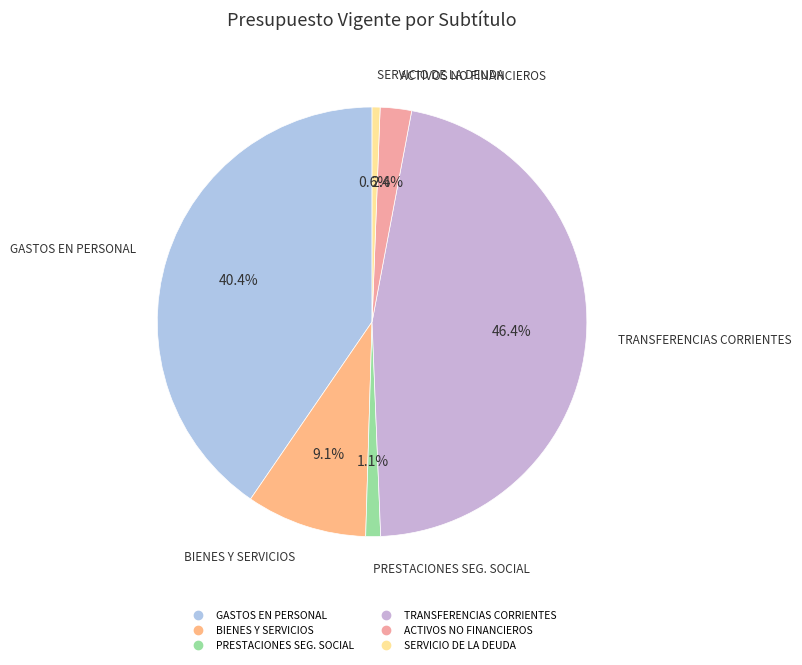

To the nearest percent, what is the average slice percentage?

17%